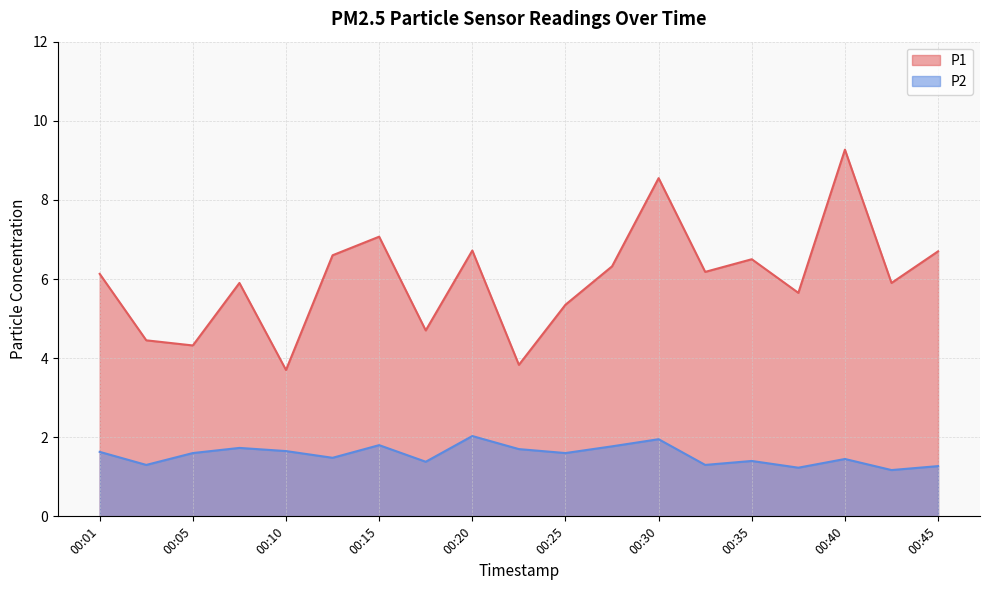

Is it true that P1 equals 2.3 at 00:05?

False